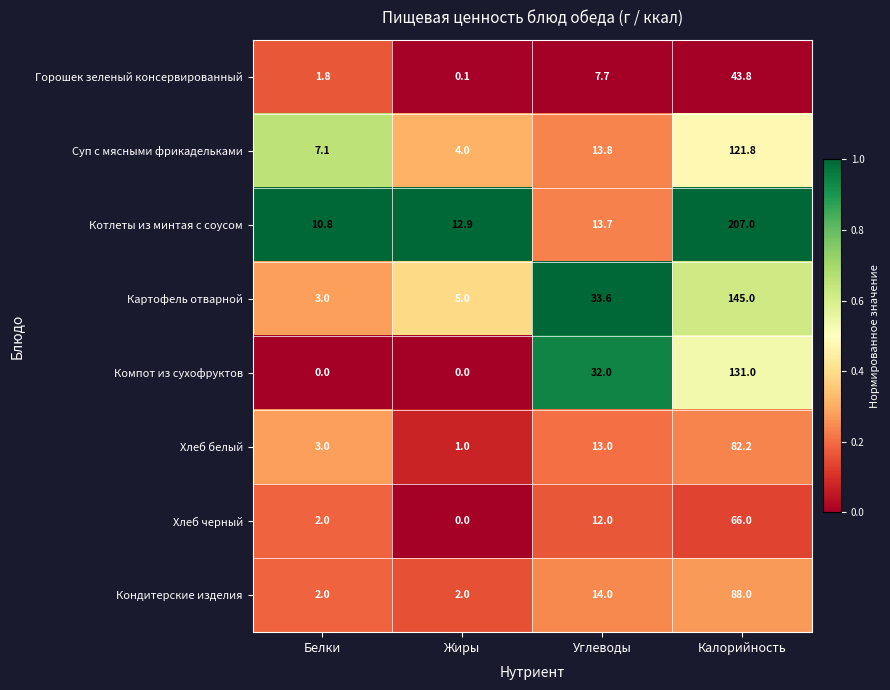

Which series has the widest spread of values?

Котлеты из минтая с соусом